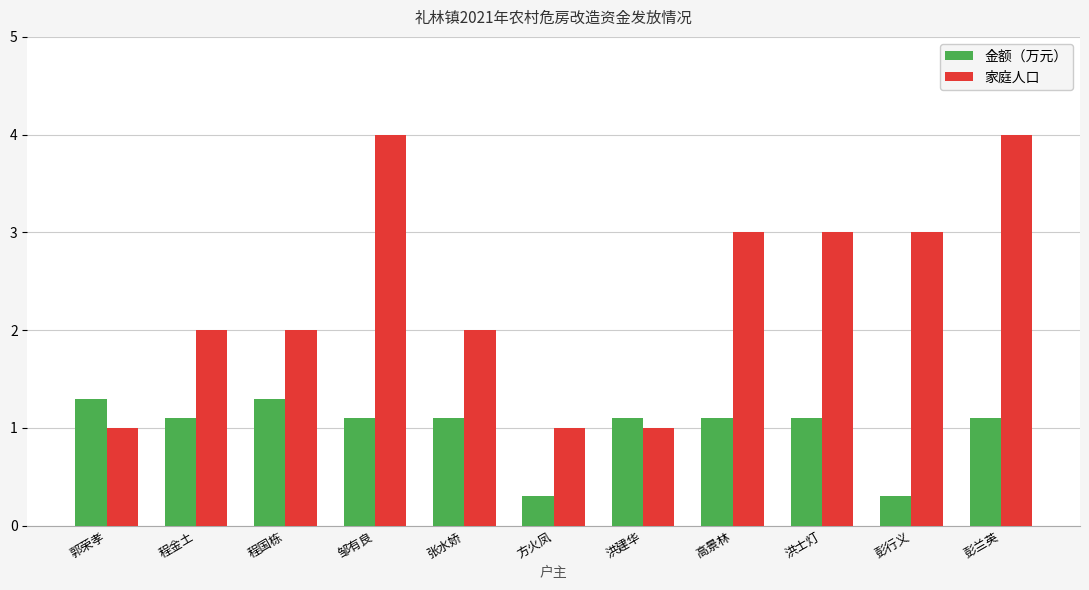

Reading right to left, what are all the values shown in this chart?

金额（万元）: 彭兰英=1.1	彭行义=0.3	洪士灯=1.1	高景林=1.1	洪建华=1.1	方火凤=0.3	张水娇=1.1	邹有良=1.1	程国栋=1.3	程金土=1.1	郭荣孝=1.3
家庭人口: 彭兰英=4.0	彭行义=3.0	洪士灯=3.0	高景林=3.0	洪建华=1.0	方火凤=1.0	张水娇=2.0	邹有良=4.0	程国栋=2.0	程金土=2.0	郭荣孝=1.0